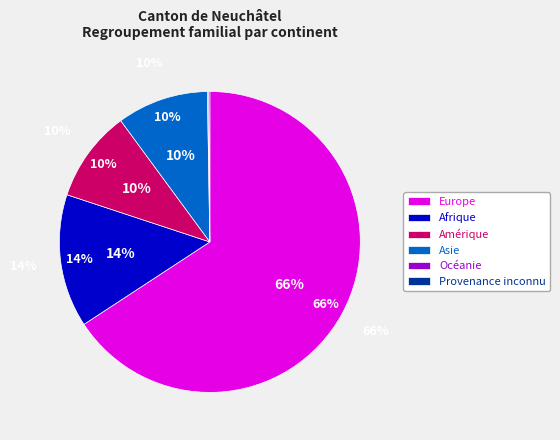

What is the smallest slice in the pie chart?

Océanie